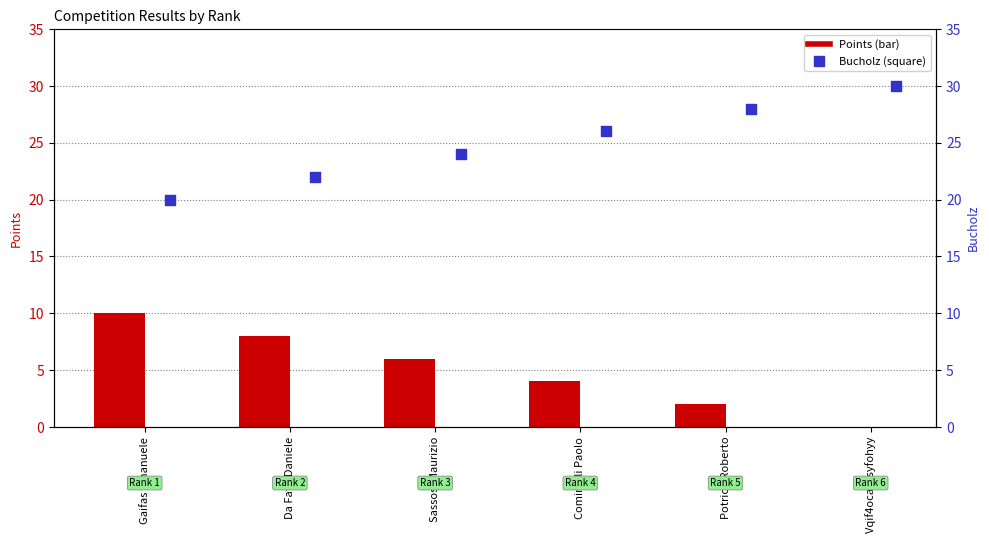

At which category is the sum across all series the highest?

Gaifas Emanuele